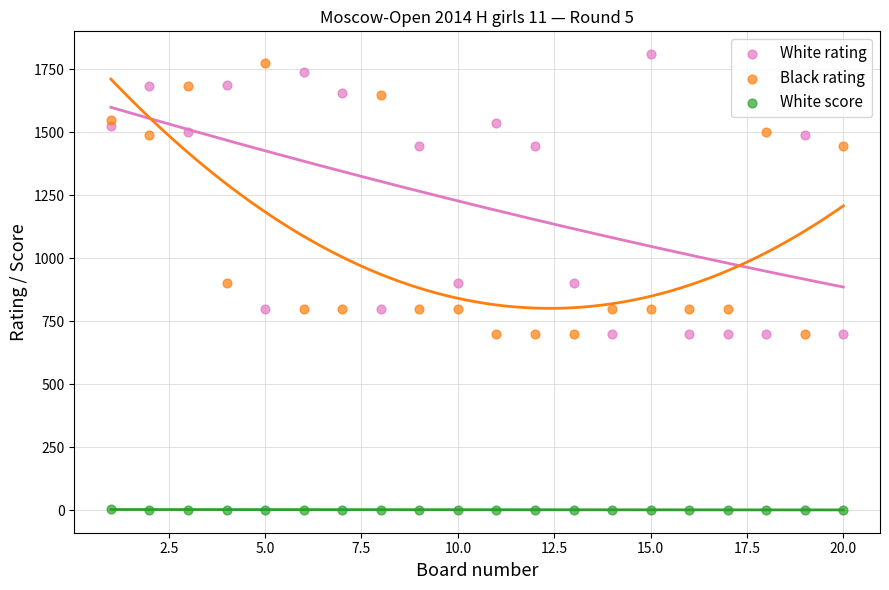

Which series reaches the maximum Y coordinate?

White rating